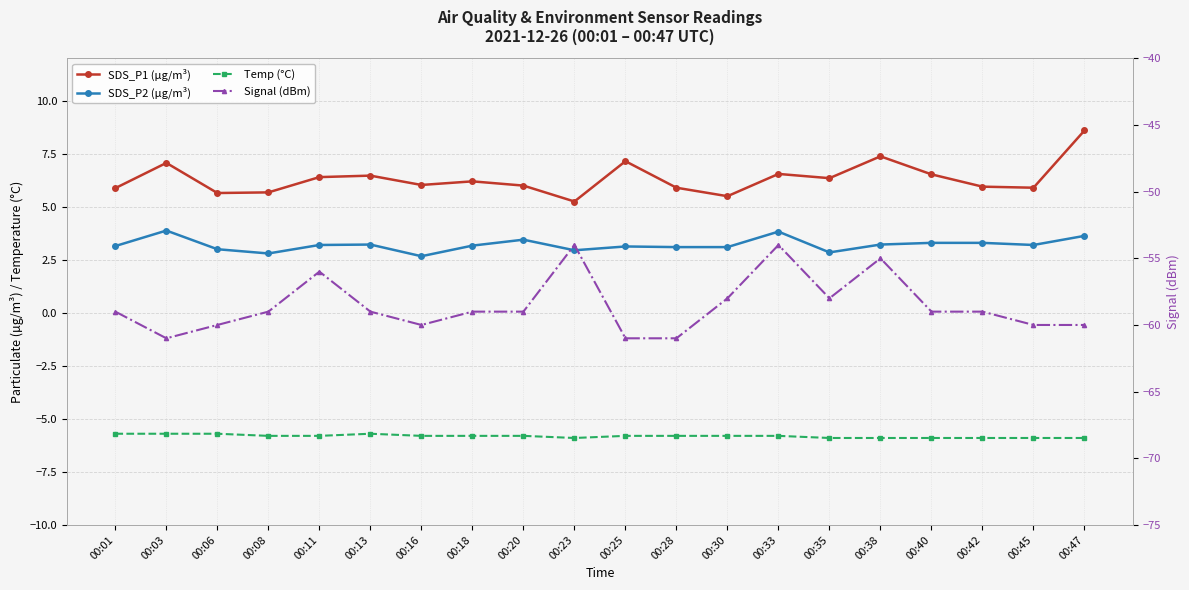

List the labels in order of SDS_P1 (µg/m³) value, smallest first.

00:23, 00:30, 00:06, 00:08, 00:01, 00:28, 00:45, 00:42, 00:20, 00:16, 00:18, 00:35, 00:11, 00:13, 00:40, 00:33, 00:03, 00:25, 00:38, 00:47